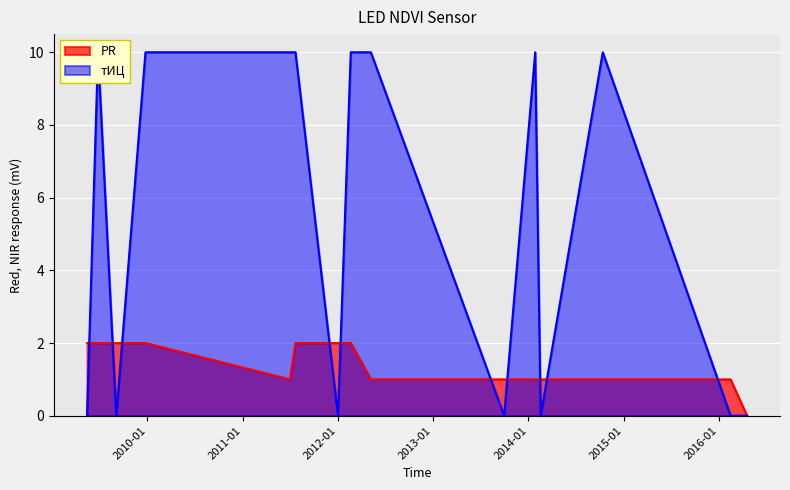

What is the difference between the maximum and minimum values in the PR series?

2